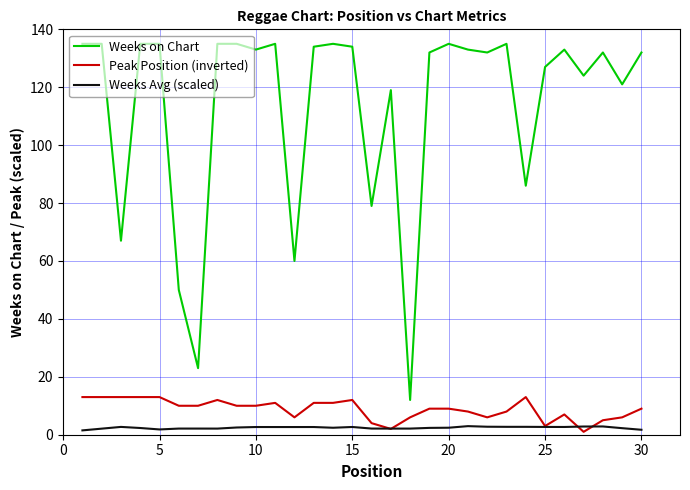

Which series has the largest total across all categories?

Weeks on Chart